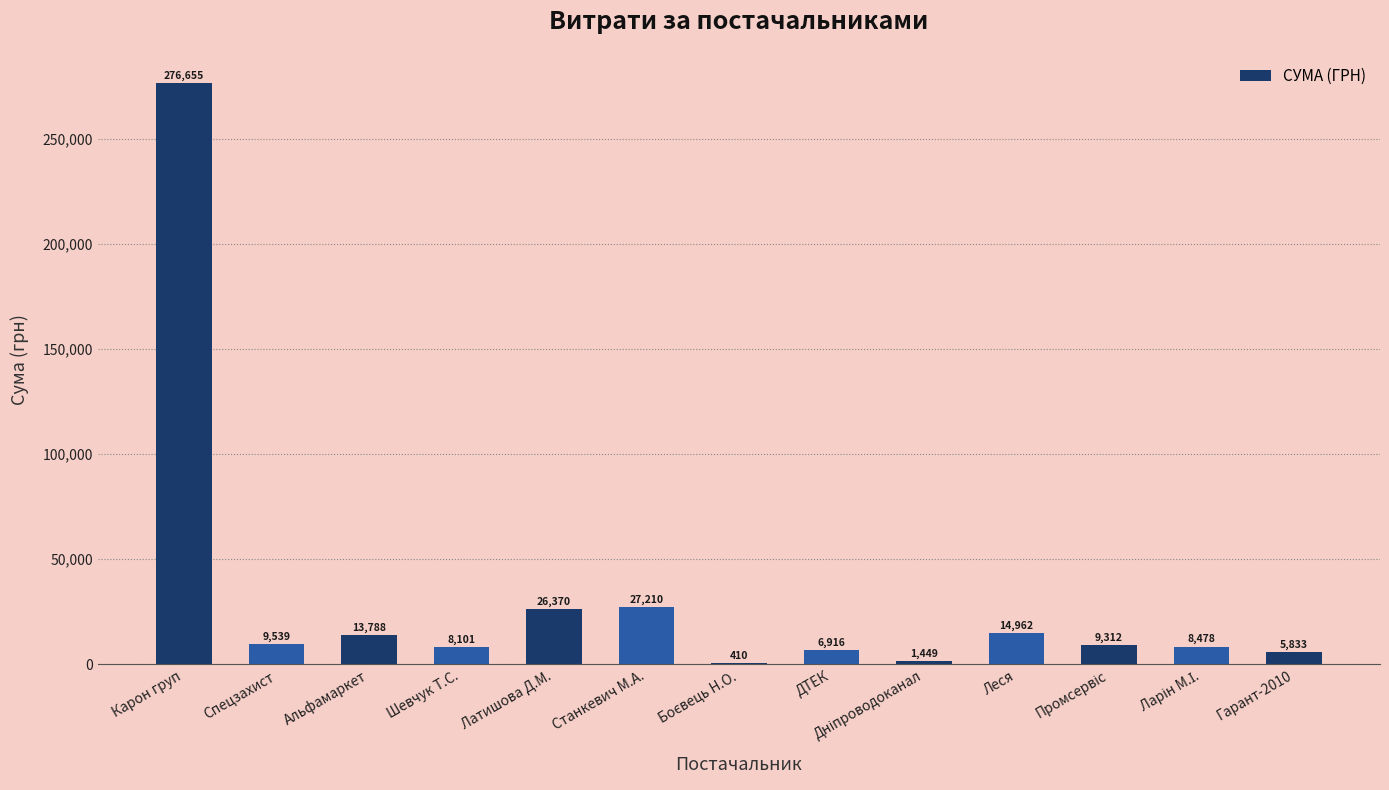

Which category has the highest value across all series?

Карон груп